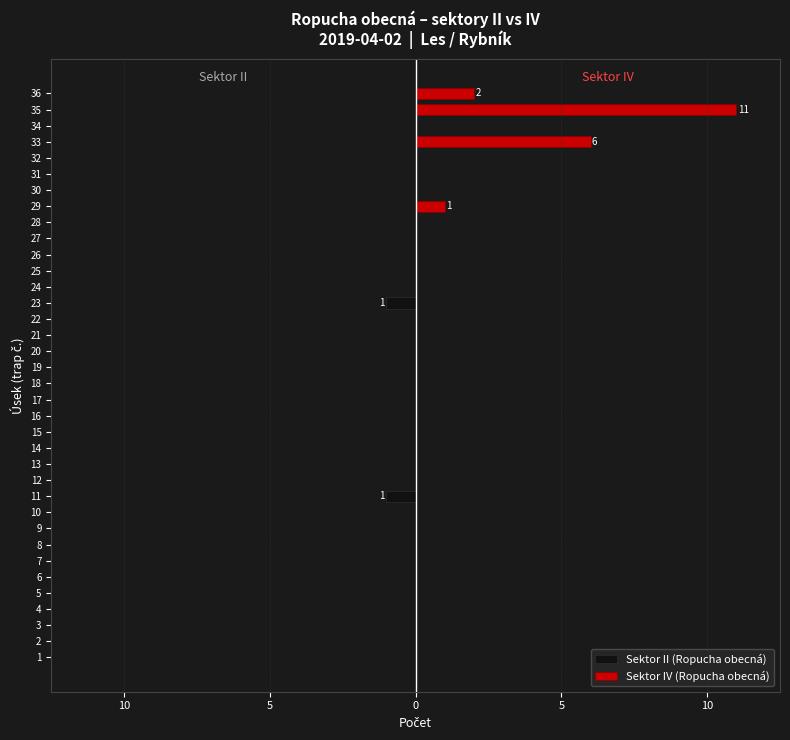

What is the smallest value displayed?

-1